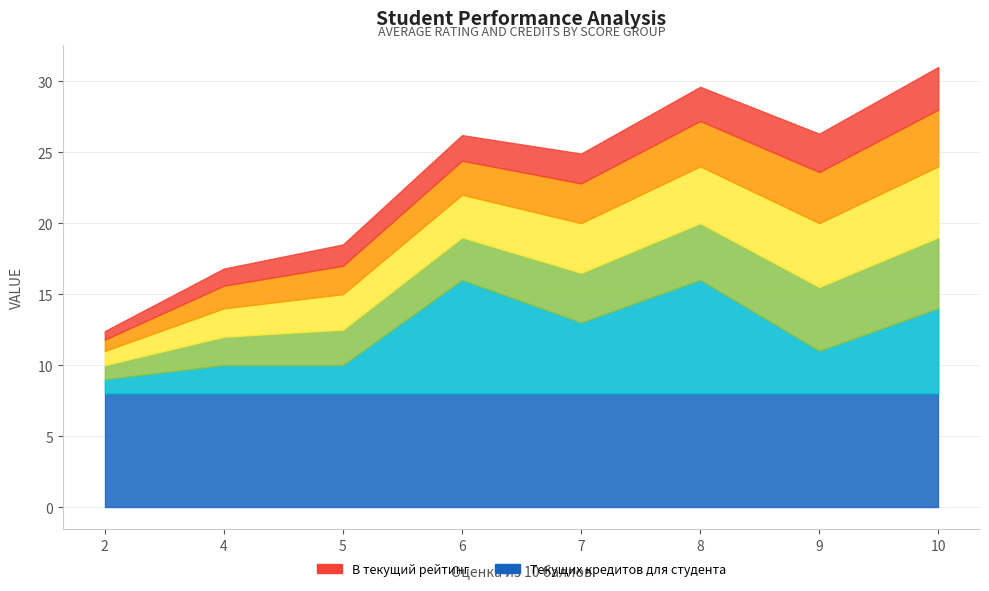

Does the chart display data point markers on the line(s)?

No